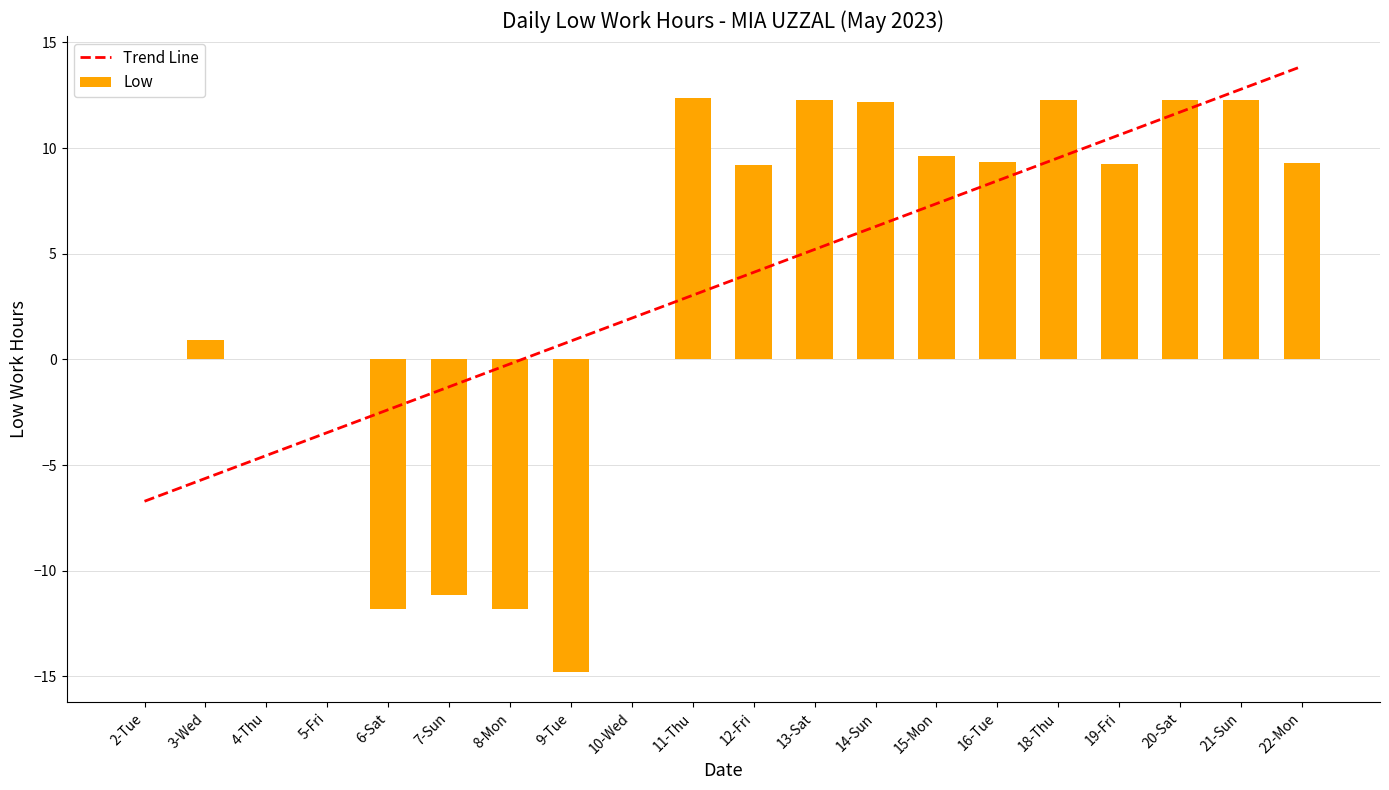

What is the label of the 20th bar from the right?

2-Tue